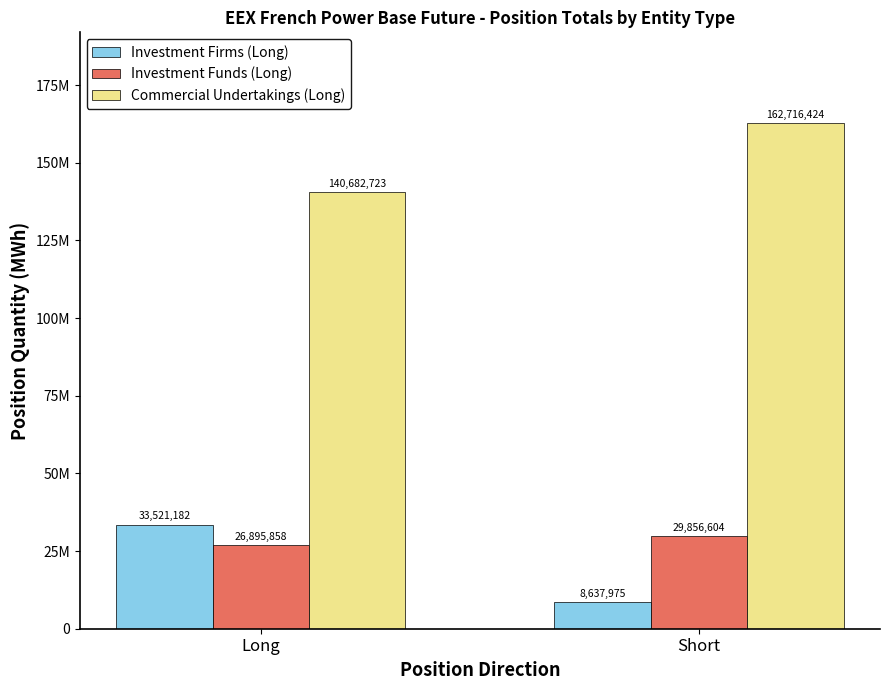

What are all the series names shown in the legend?

Investment Firms (Long), Investment Funds (Long), Commercial Undertakings (Long)